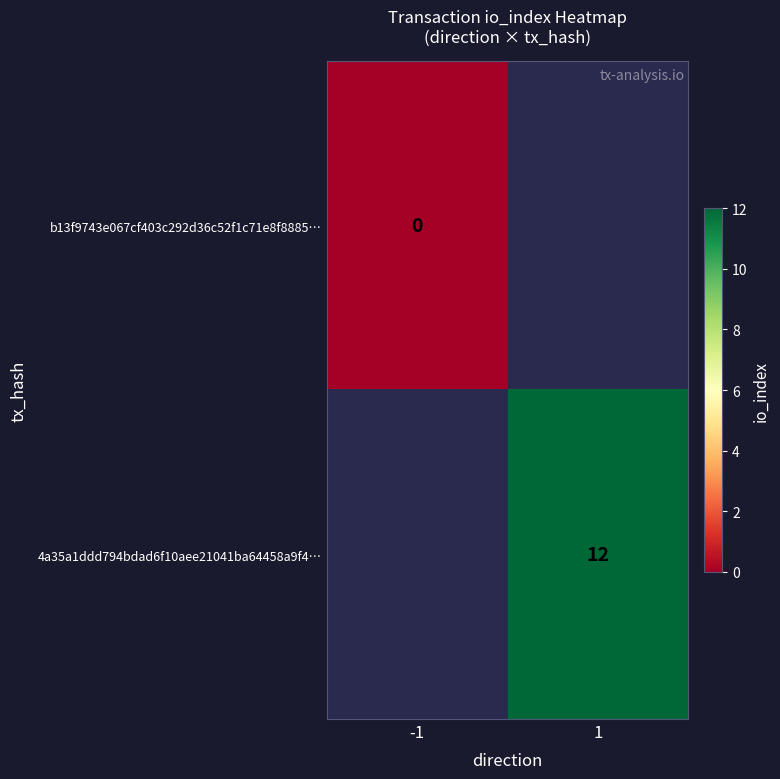

True or false: 4a35a1ddd794bdad6f10aee21041ba64458a9f4… has a value of 12 at 1.

True